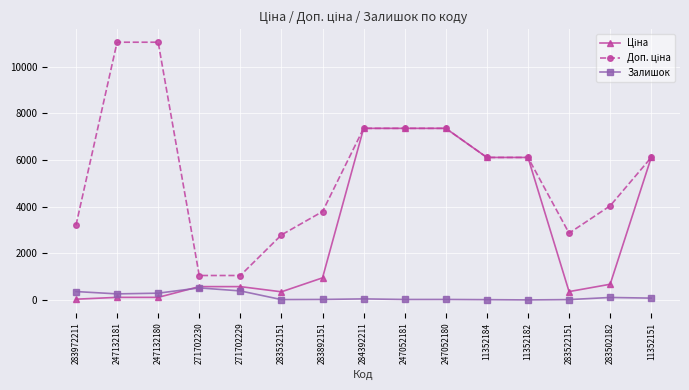

What is the maximum value shown in the chart?

11055.0